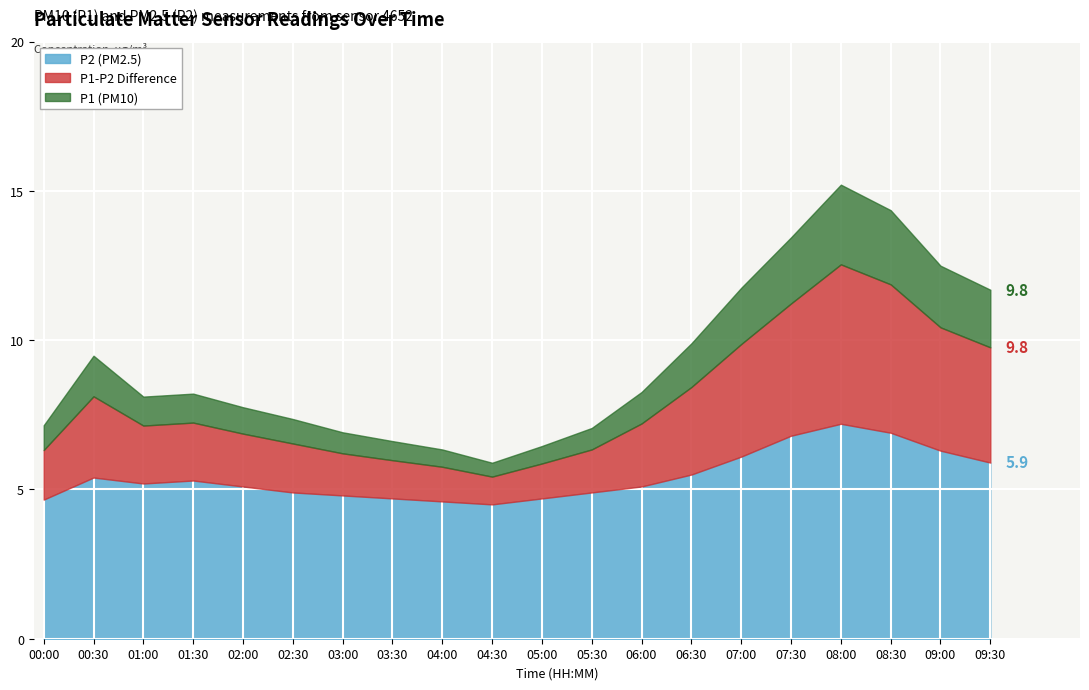

What is the lowest value of the P2 (PM2.5) series?

4.5